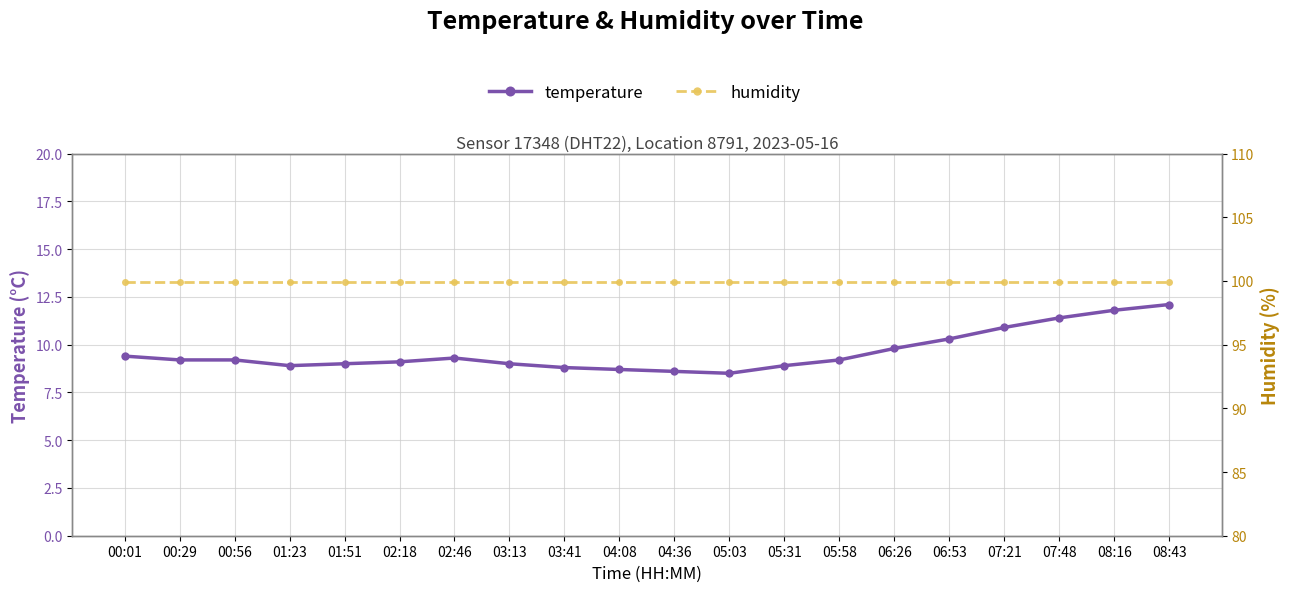

What is the lowest value of the humidity series?

99.9